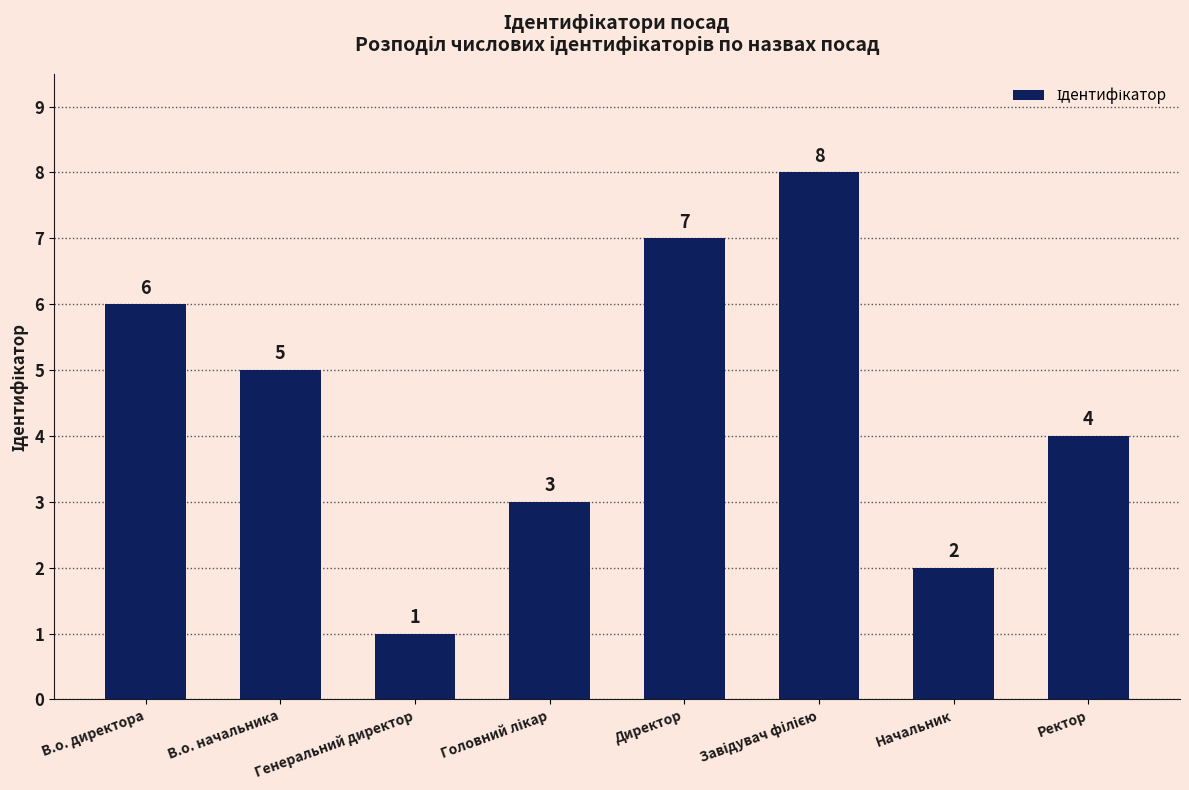

What is the greatest value displayed?

8